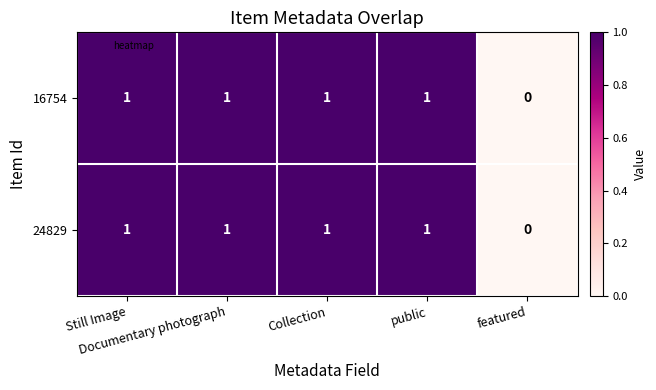

What is the sum of all 16754 values?

4